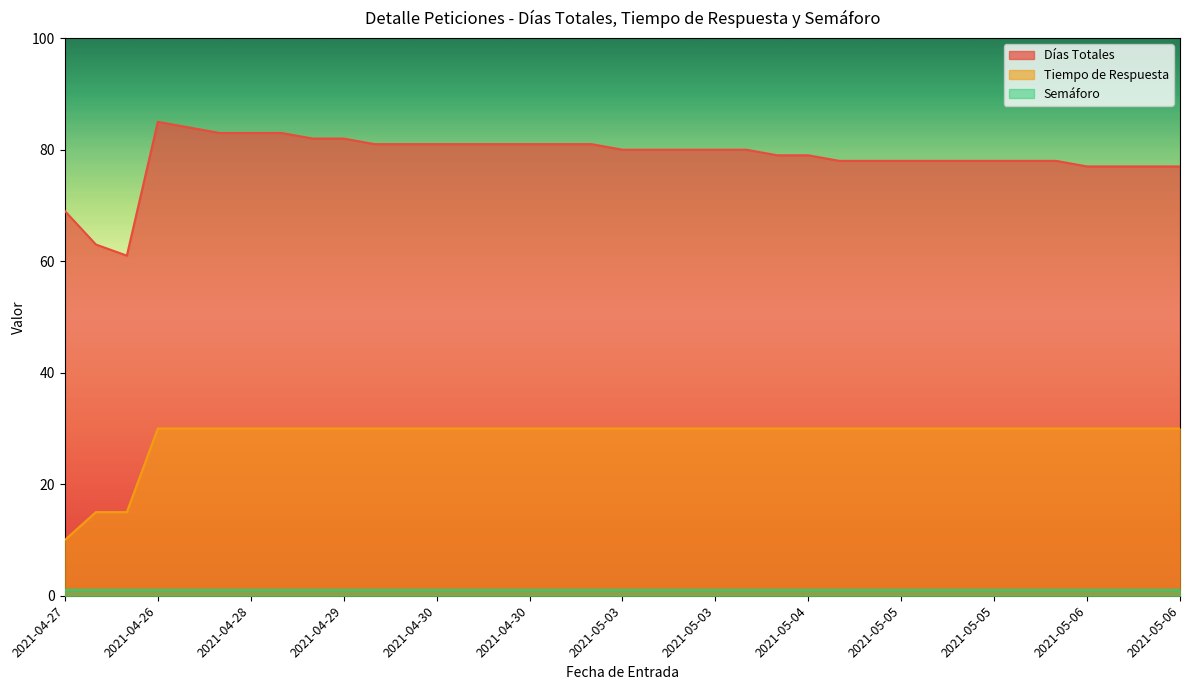

What is the total value across all series at 2021-05-04?

109